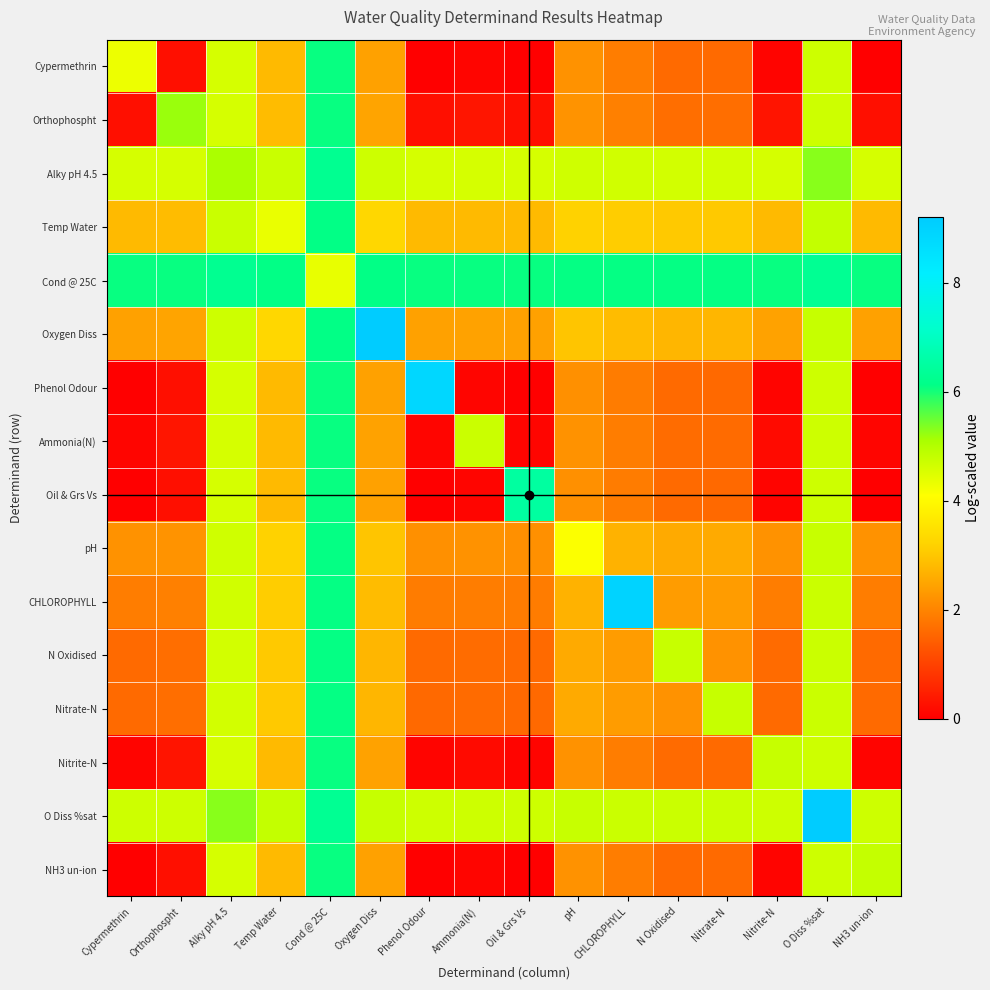

Reading left to right, transcribe all the data shown in this chart.

Cypermethrin: Cypermethrin=4.3	Orthophospht=0.3	Alky pH 4.5=4.6	Temp Water=2.8	Cond @ 25C=6.1	Oxygen Diss=2.4	Phenol Odour=0.0	Ammonia(N)=0.1	Oil & Grs Vs=0.0	pH=2.2	CHLOROPHYLL=1.9	N Oxidised=1.6	Nitrate-N=1.6	Nitrite-N=0.1	O Diss %sat=4.7	NH3 un-ion=0.0
Orthophospht: Cypermethrin=0.3	Orthophospht=5.2	Alky pH 4.5=4.6	Temp Water=2.8	Cond @ 25C=6.1	Oxygen Diss=2.5	Phenol Odour=0.2	Ammonia(N)=0.3	Oil & Grs Vs=0.2	pH=2.2	CHLOROPHYLL=1.9	N Oxidised=1.7	Nitrate-N=1.7	Nitrite-N=0.3	O Diss %sat=4.7	NH3 un-ion=0.3
Alky pH 4.5: Cypermethrin=4.6	Orthophospht=4.6	Alky pH 4.5=5.1	Temp Water=4.7	Cond @ 25C=6.3	Oxygen Diss=4.7	Phenol Odour=4.6	Ammonia(N)=4.6	Oil & Grs Vs=4.6	pH=4.7	CHLOROPHYLL=4.6	N Oxidised=4.6	Nitrate-N=4.6	Nitrite-N=4.6	O Diss %sat=5.3	NH3 un-ion=4.6
Temp Water: Cypermethrin=2.8	Orthophospht=2.8	Alky pH 4.5=4.7	Temp Water=4.3	Cond @ 25C=6.1	Oxygen Diss=3.3	Phenol Odour=2.8	Ammonia(N)=2.8	Oil & Grs Vs=2.8	pH=3.2	CHLOROPHYLL=3.1	N Oxidised=3.0	Nitrate-N=3.0	Nitrite-N=2.8	O Diss %sat=4.8	NH3 un-ion=2.8
Cond @ 25C: Cypermethrin=6.1	Orthophospht=6.1	Alky pH 4.5=6.3	Temp Water=6.1	Cond @ 25C=4.4	Oxygen Diss=6.1	Phenol Odour=6.1	Ammonia(N)=6.1	Oil & Grs Vs=6.1	pH=6.1	CHLOROPHYLL=6.1	N Oxidised=6.1	Nitrate-N=6.1	Nitrite-N=6.1	O Diss %sat=6.3	NH3 un-ion=6.1
Oxygen Diss: Cypermethrin=2.4	Orthophospht=2.5	Alky pH 4.5=4.7	Temp Water=3.3	Cond @ 25C=6.1	Oxygen Diss=9.2	Phenol Odour=2.4	Ammonia(N)=2.5	Oil & Grs Vs=2.4	pH=3.0	CHLOROPHYLL=2.8	N Oxidised=2.7	Nitrate-N=2.7	Nitrite-N=2.4	O Diss %sat=4.8	NH3 un-ion=2.4
Phenol Odour: Cypermethrin=0.0	Orthophospht=0.2	Alky pH 4.5=4.6	Temp Water=2.8	Cond @ 25C=6.1	Oxygen Diss=2.4	Phenol Odour=8.8	Ammonia(N)=0.1	Oil & Grs Vs=0.0	pH=2.2	CHLOROPHYLL=1.9	N Oxidised=1.6	Nitrate-N=1.6	Nitrite-N=0.1	O Diss %sat=4.7	NH3 un-ion=0.0
Ammonia(N): Cypermethrin=0.1	Orthophospht=0.3	Alky pH 4.5=4.6	Temp Water=2.8	Cond @ 25C=6.1	Oxygen Diss=2.5	Phenol Odour=0.1	Ammonia(N)=4.7	Oil & Grs Vs=0.1	pH=2.2	CHLOROPHYLL=1.9	N Oxidised=1.6	Nitrate-N=1.6	Nitrite-N=0.2	O Diss %sat=4.7	NH3 un-ion=0.1
Oil & Grs Vs: Cypermethrin=0.0	Orthophospht=0.2	Alky pH 4.5=4.6	Temp Water=2.8	Cond @ 25C=6.1	Oxygen Diss=2.4	Phenol Odour=0.0	Ammonia(N)=0.1	Oil & Grs Vs=6.5	pH=2.2	CHLOROPHYLL=1.9	N Oxidised=1.6	Nitrate-N=1.6	Nitrite-N=0.1	O Diss %sat=4.7	NH3 un-ion=0.0
pH: Cypermethrin=2.2	Orthophospht=2.2	Alky pH 4.5=4.7	Temp Water=3.2	Cond @ 25C=6.1	Oxygen Diss=3.0	Phenol Odour=2.2	Ammonia(N)=2.2	Oil & Grs Vs=2.2	pH=4.1	CHLOROPHYLL=2.7	N Oxidised=2.6	Nitrate-N=2.6	Nitrite-N=2.2	O Diss %sat=4.7	NH3 un-ion=2.2
CHLOROPHYLL: Cypermethrin=1.9	Orthophospht=1.9	Alky pH 4.5=4.6	Temp Water=3.1	Cond @ 25C=6.1	Oxygen Diss=2.8	Phenol Odour=1.9	Ammonia(N)=1.9	Oil & Grs Vs=1.9	pH=2.7	CHLOROPHYLL=9.0	N Oxidised=2.4	Nitrate-N=2.4	Nitrite-N=1.9	O Diss %sat=4.7	NH3 un-ion=1.9
N Oxidised: Cypermethrin=1.6	Orthophospht=1.7	Alky pH 4.5=4.6	Temp Water=3.0	Cond @ 25C=6.1	Oxygen Diss=2.7	Phenol Odour=1.6	Ammonia(N)=1.6	Oil & Grs Vs=1.6	pH=2.6	CHLOROPHYLL=2.4	N Oxidised=4.8	Nitrate-N=2.2	Nitrite-N=1.6	O Diss %sat=4.7	NH3 un-ion=1.6
Nitrate-N: Cypermethrin=1.6	Orthophospht=1.7	Alky pH 4.5=4.6	Temp Water=3.0	Cond @ 25C=6.1	Oxygen Diss=2.7	Phenol Odour=1.6	Ammonia(N)=1.6	Oil & Grs Vs=1.6	pH=2.6	CHLOROPHYLL=2.4	N Oxidised=2.2	Nitrate-N=4.8	Nitrite-N=1.6	O Diss %sat=4.7	NH3 un-ion=1.6
Nitrite-N: Cypermethrin=0.1	Orthophospht=0.3	Alky pH 4.5=4.6	Temp Water=2.8	Cond @ 25C=6.1	Oxygen Diss=2.4	Phenol Odour=0.1	Ammonia(N)=0.2	Oil & Grs Vs=0.1	pH=2.2	CHLOROPHYLL=1.9	N Oxidised=1.6	Nitrate-N=1.6	Nitrite-N=4.8	O Diss %sat=4.7	NH3 un-ion=0.1
O Diss %sat: Cypermethrin=4.7	Orthophospht=4.7	Alky pH 4.5=5.3	Temp Water=4.8	Cond @ 25C=6.3	Oxygen Diss=4.8	Phenol Odour=4.7	Ammonia(N)=4.7	Oil & Grs Vs=4.7	pH=4.7	CHLOROPHYLL=4.7	N Oxidised=4.7	Nitrate-N=4.7	Nitrite-N=4.7	O Diss %sat=9.2	NH3 un-ion=4.7
NH3 un-ion: Cypermethrin=0.0	Orthophospht=0.3	Alky pH 4.5=4.6	Temp Water=2.8	Cond @ 25C=6.1	Oxygen Diss=2.4	Phenol Odour=0.0	Ammonia(N)=0.1	Oil & Grs Vs=0.0	pH=2.2	CHLOROPHYLL=1.9	N Oxidised=1.6	Nitrate-N=1.6	Nitrite-N=0.1	O Diss %sat=4.7	NH3 un-ion=4.8